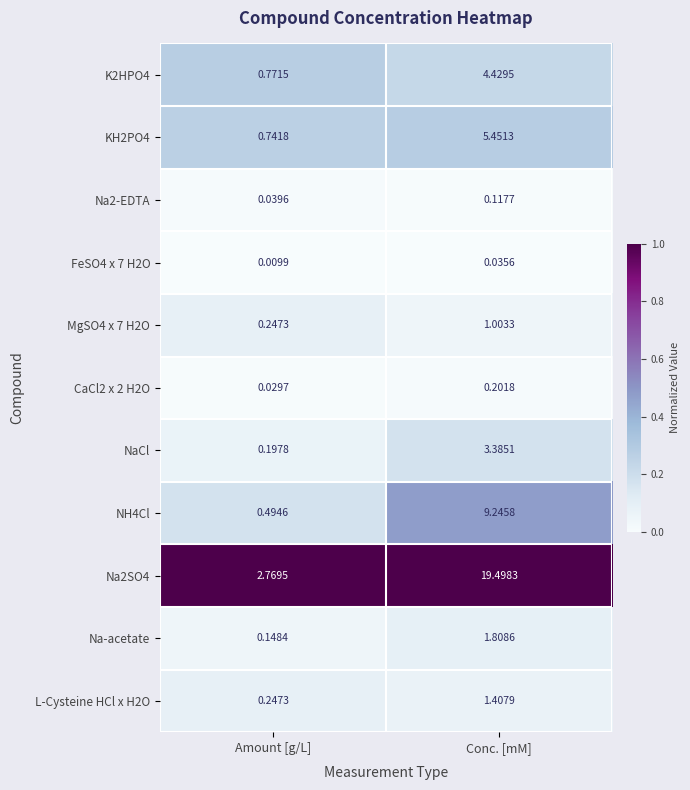

At which label does K2HPO4 reach its minimum?

Amount [g/L]